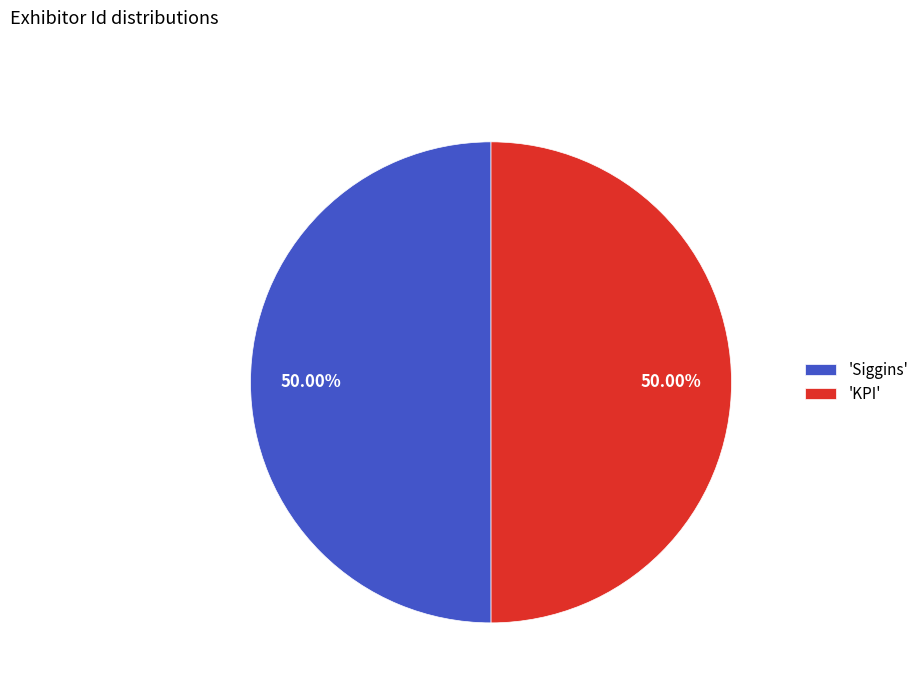

Do 'KPI' and 'Siggins' together represent more than half of the pie?

Yes